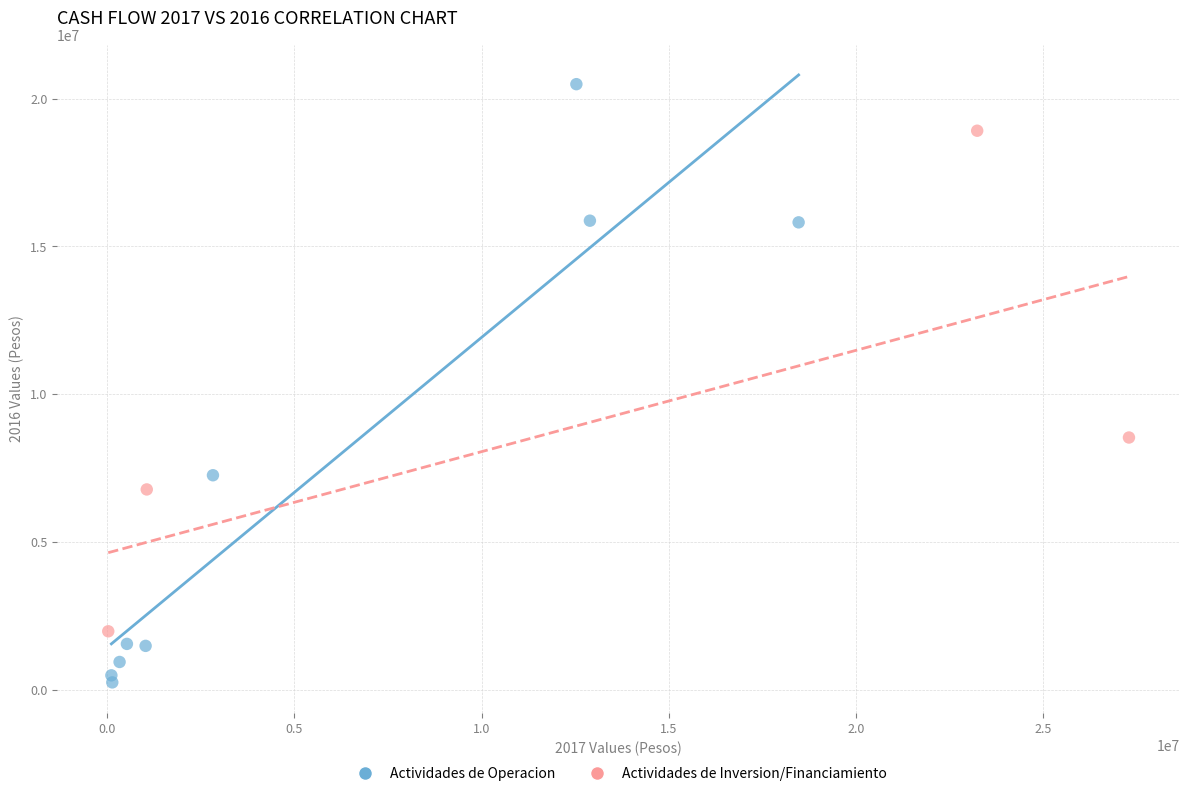

Which series contains the highest Y value?

Actividades de Operacion